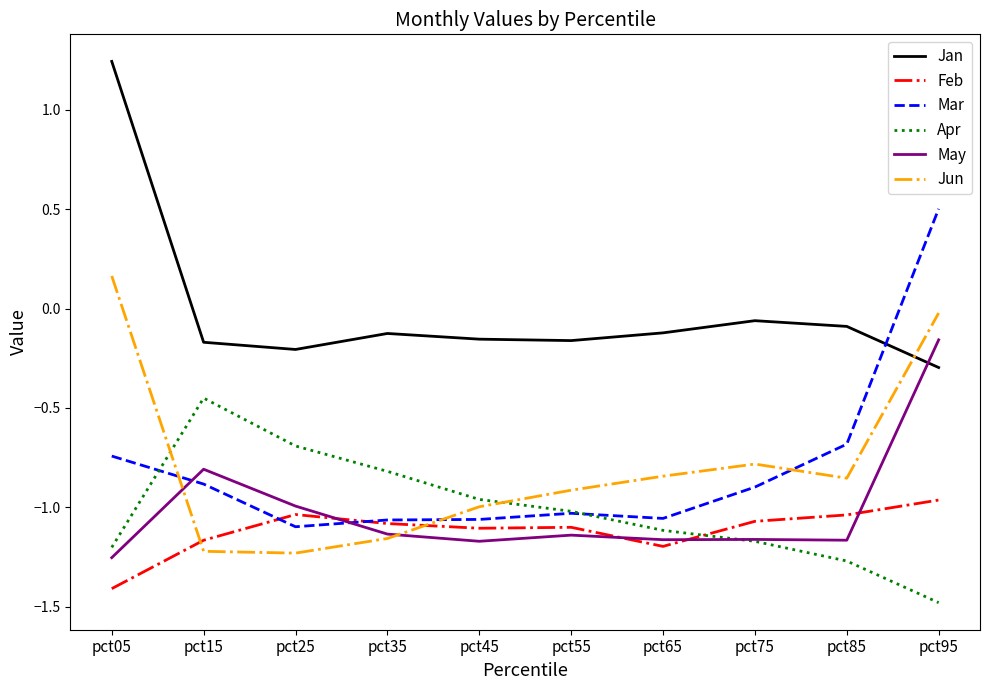

How many series are shown in this chart?

6